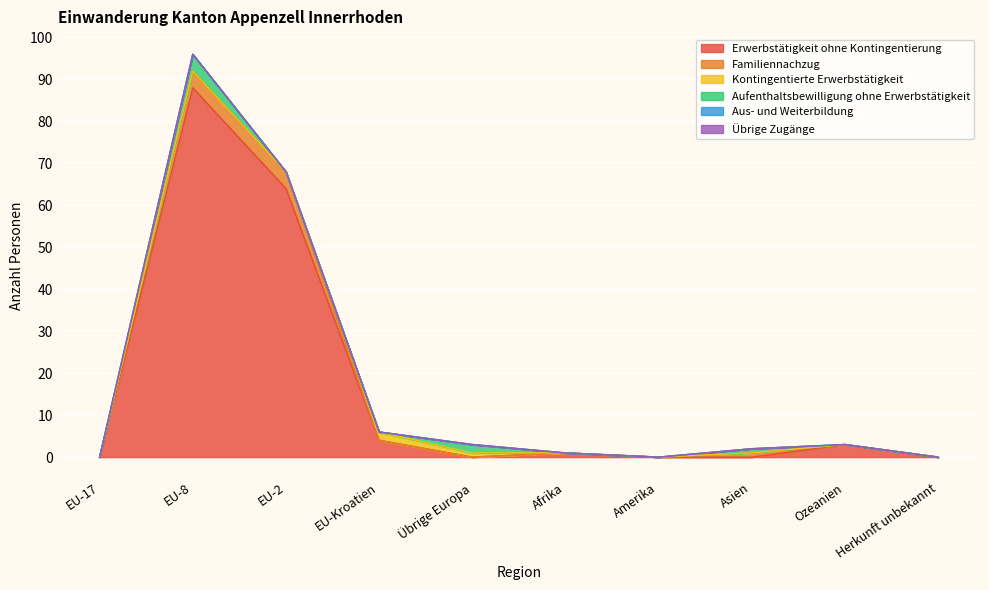

How many lines are shown in the chart?

6